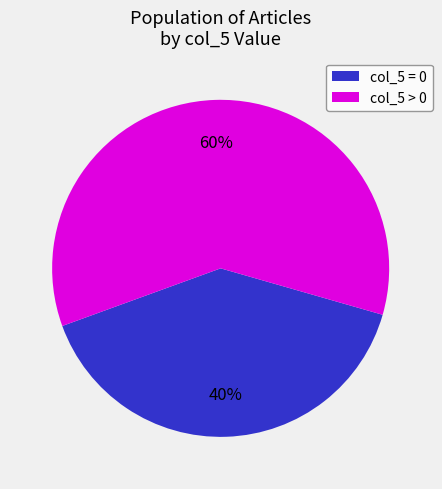

Does any single category account for the majority?

Yes